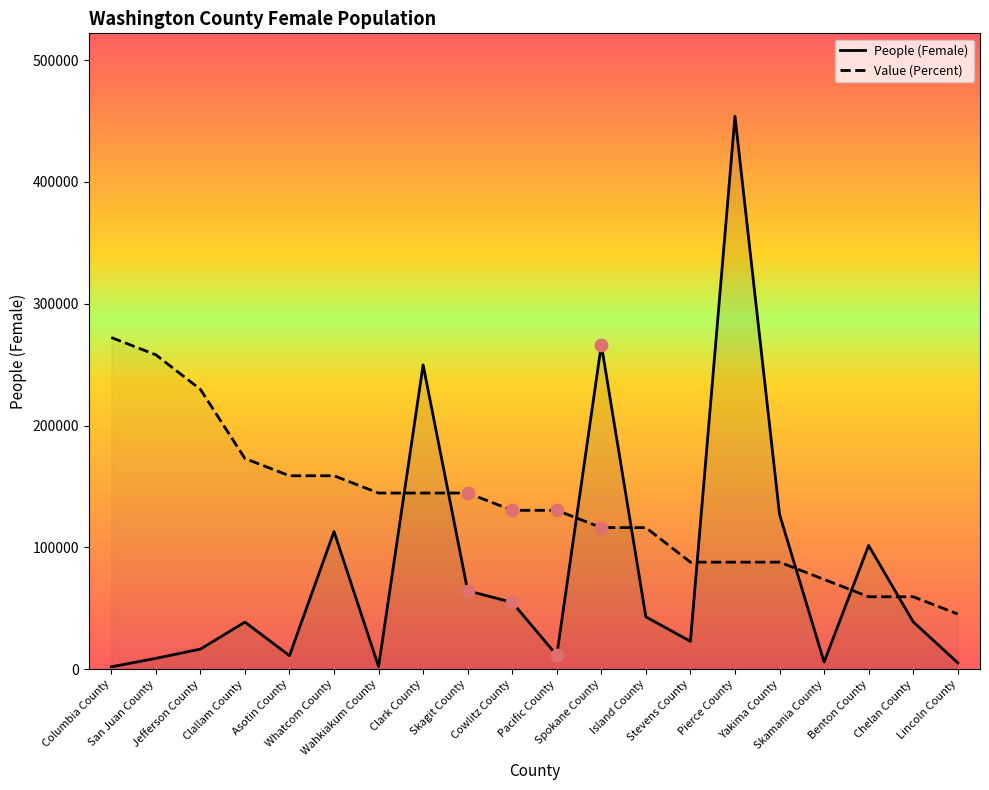

Which series reaches the minimum Y coordinate?

People (Female)